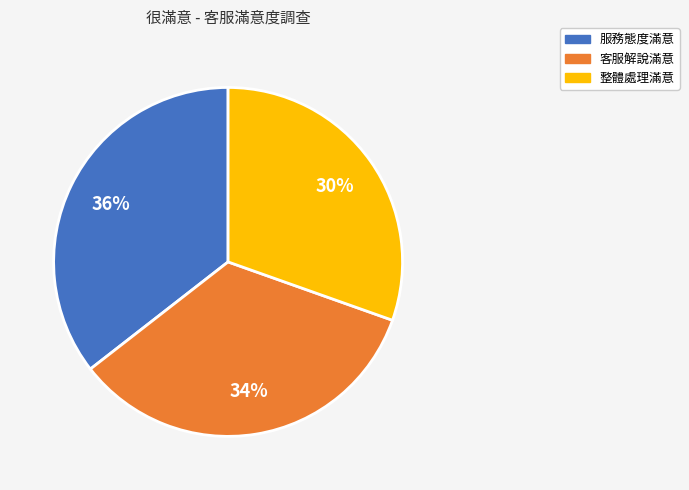

Count the number of slices in the pie.

3